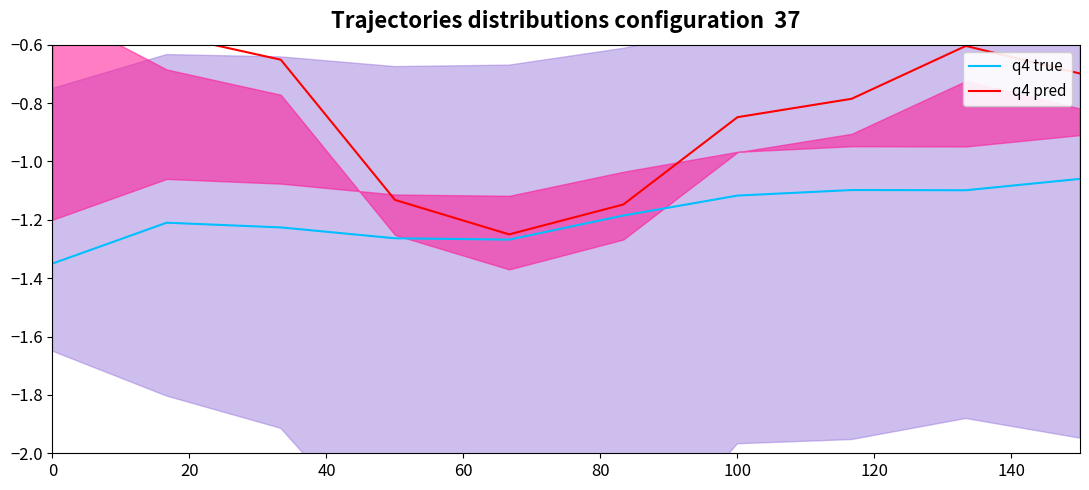

Which series has the largest range (max minus min)?

q4 pred